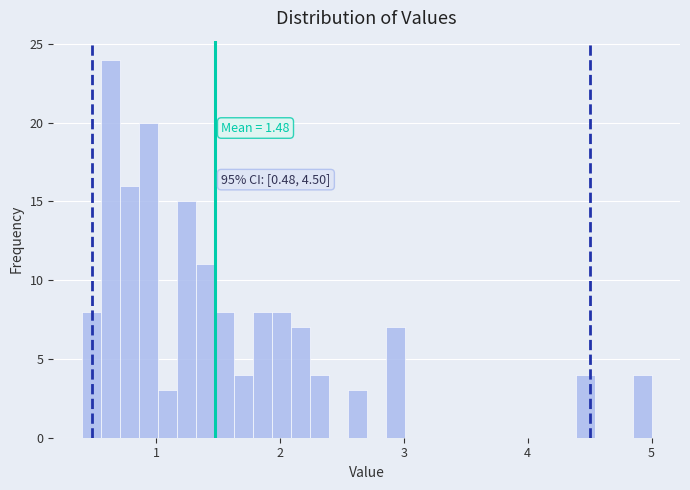

Read against the x-axis, roughly where is the centre of the tallest bar?

0.6